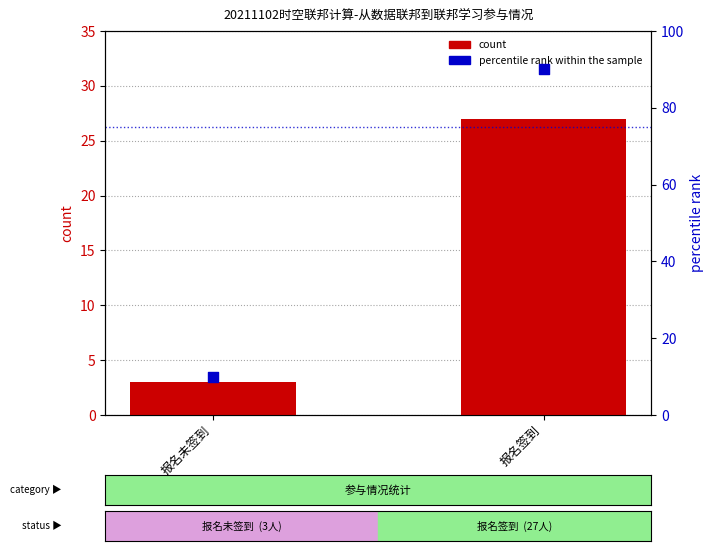

At how many categories does at least one series exceed 32?

1